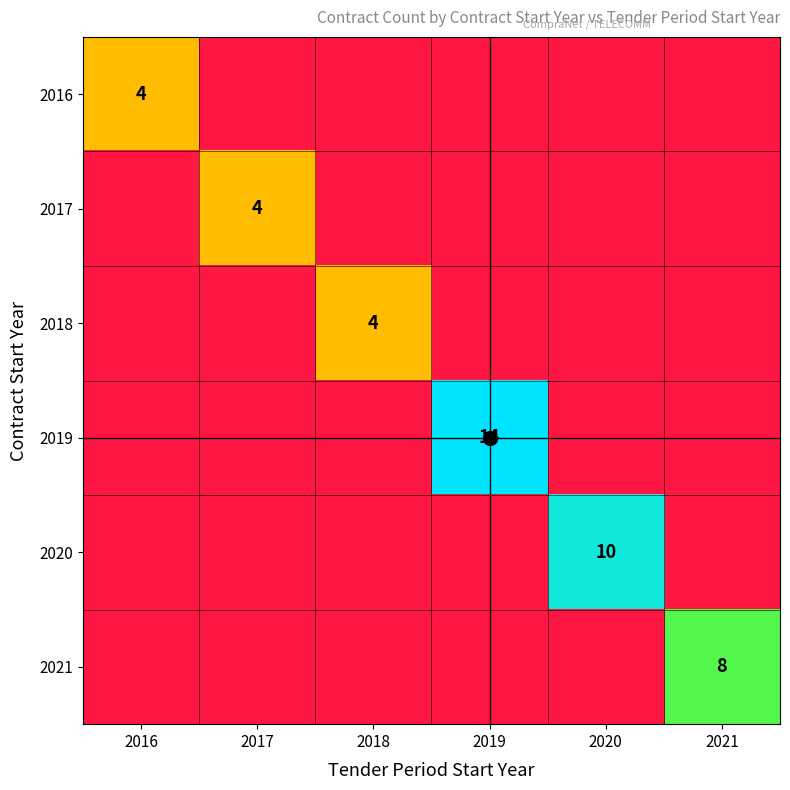

The 2020 series shows 4 at 2018. True or false?

False